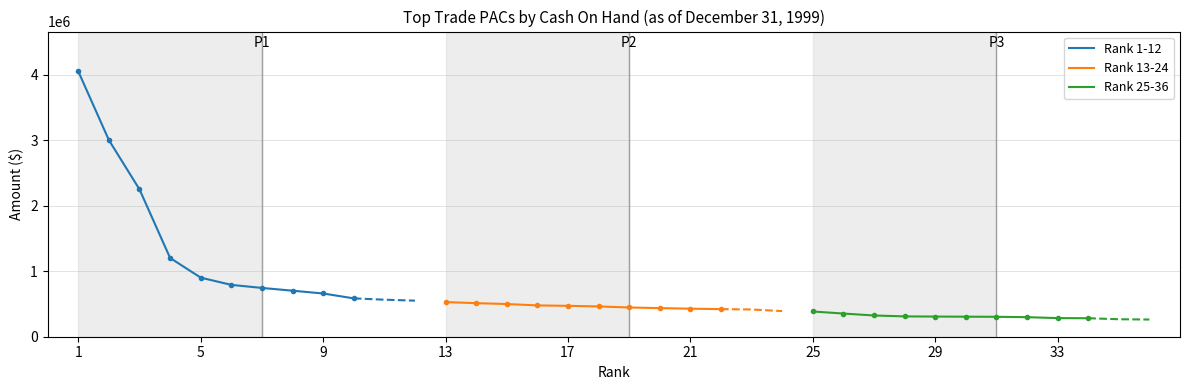

True or false: Rank 25-36 and Rank 13-24 intersect in this chart.

False